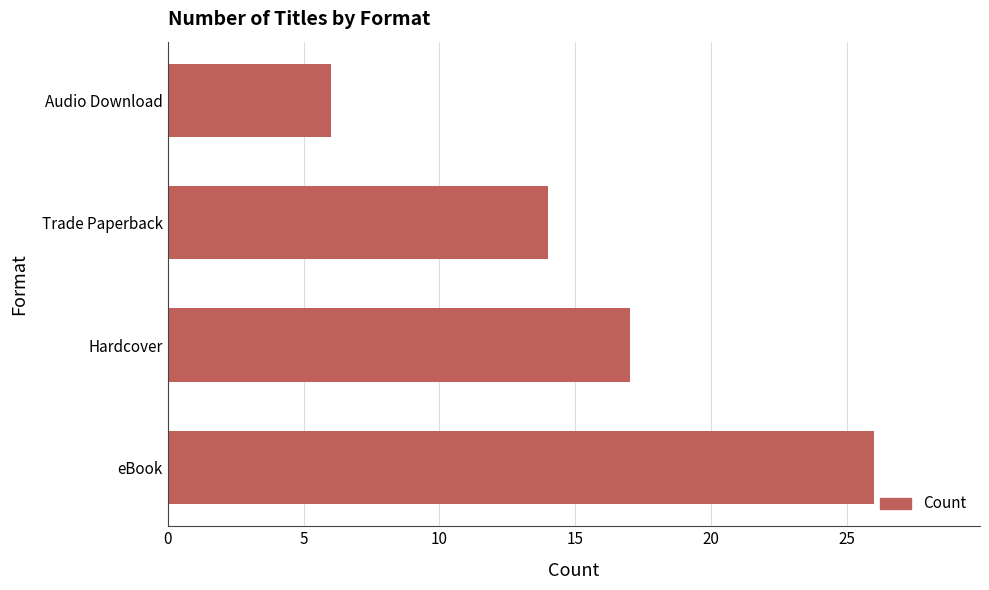

What is the average value?

16